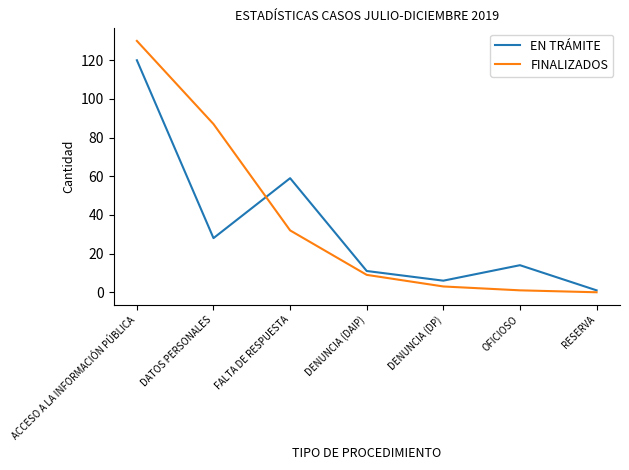

How many interior local peaks does the EN TRÁMITE series have?

2